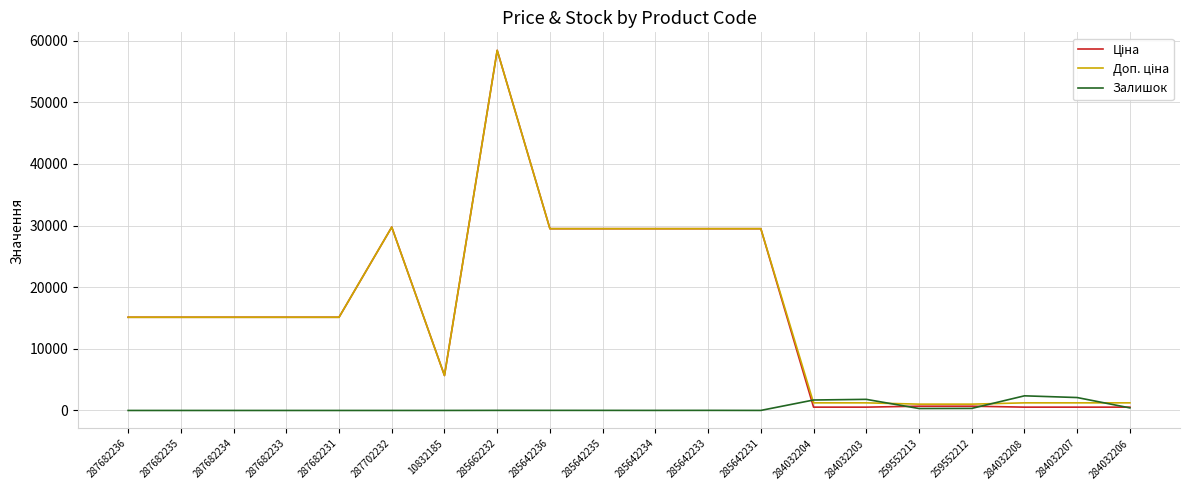

Which category has the highest value across all series?

285662232